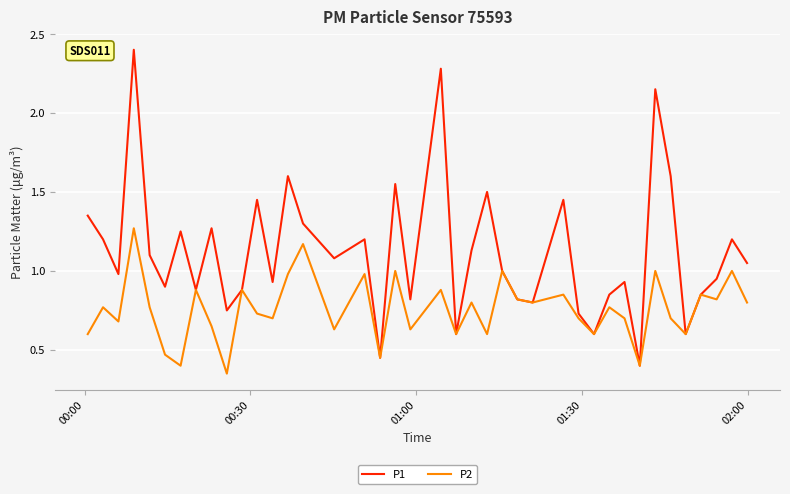

What are all the series names shown in the legend?

P1, P2